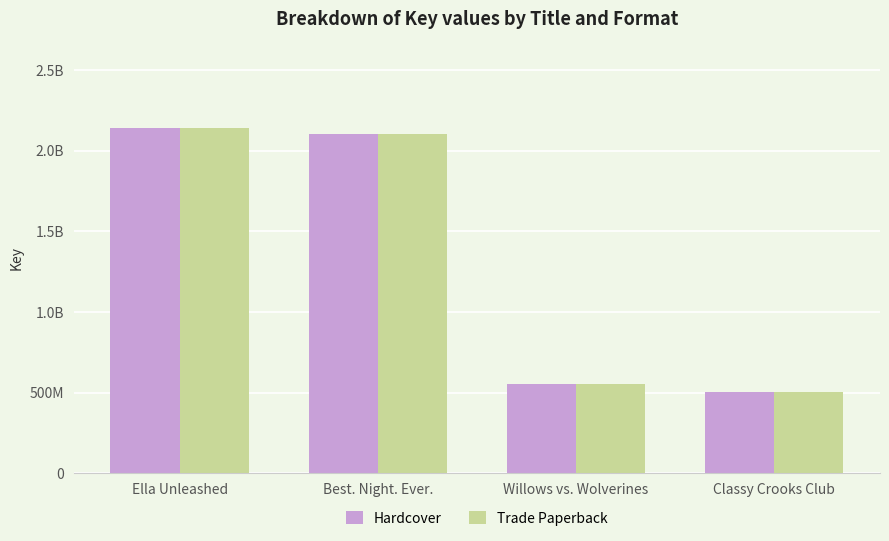

What are all the series names shown in the legend?

Hardcover, Trade Paperback